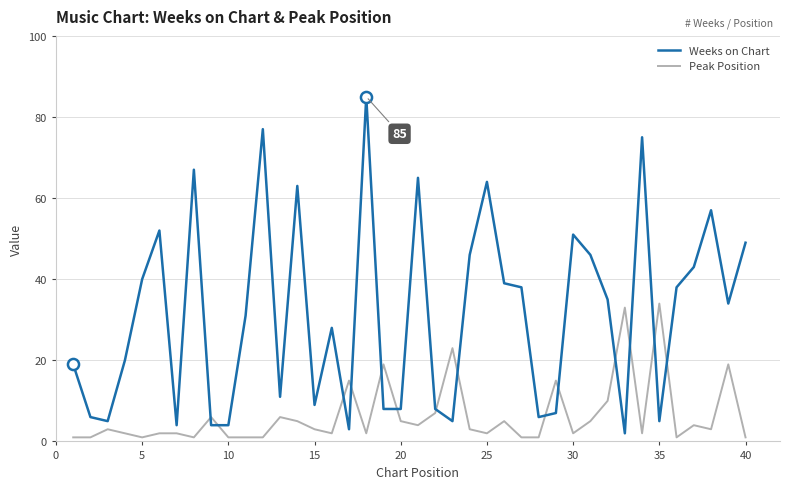

Which series has the largest total across all categories?

Weeks on Chart